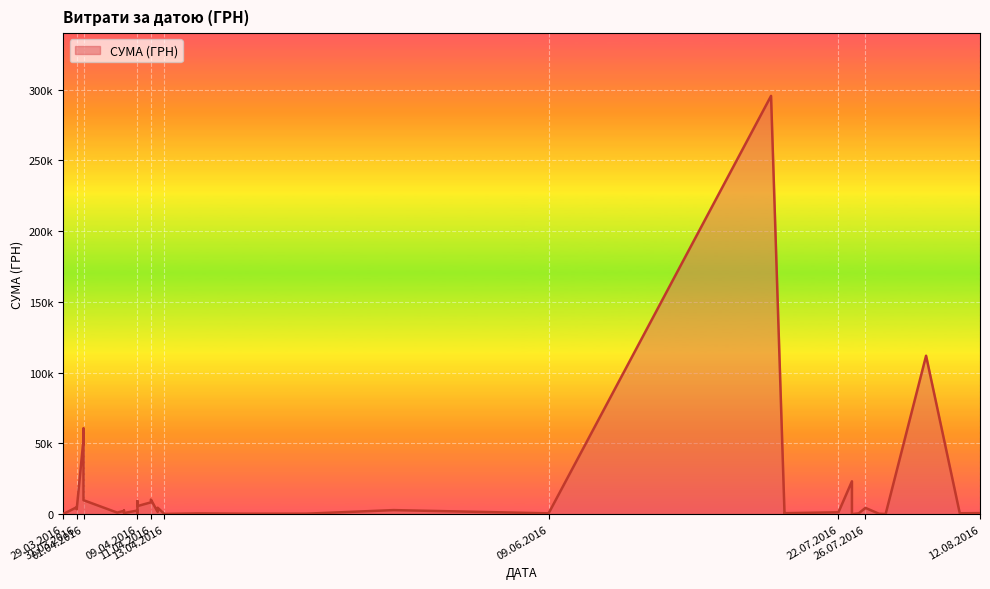

How many data points are less than 1592?

20